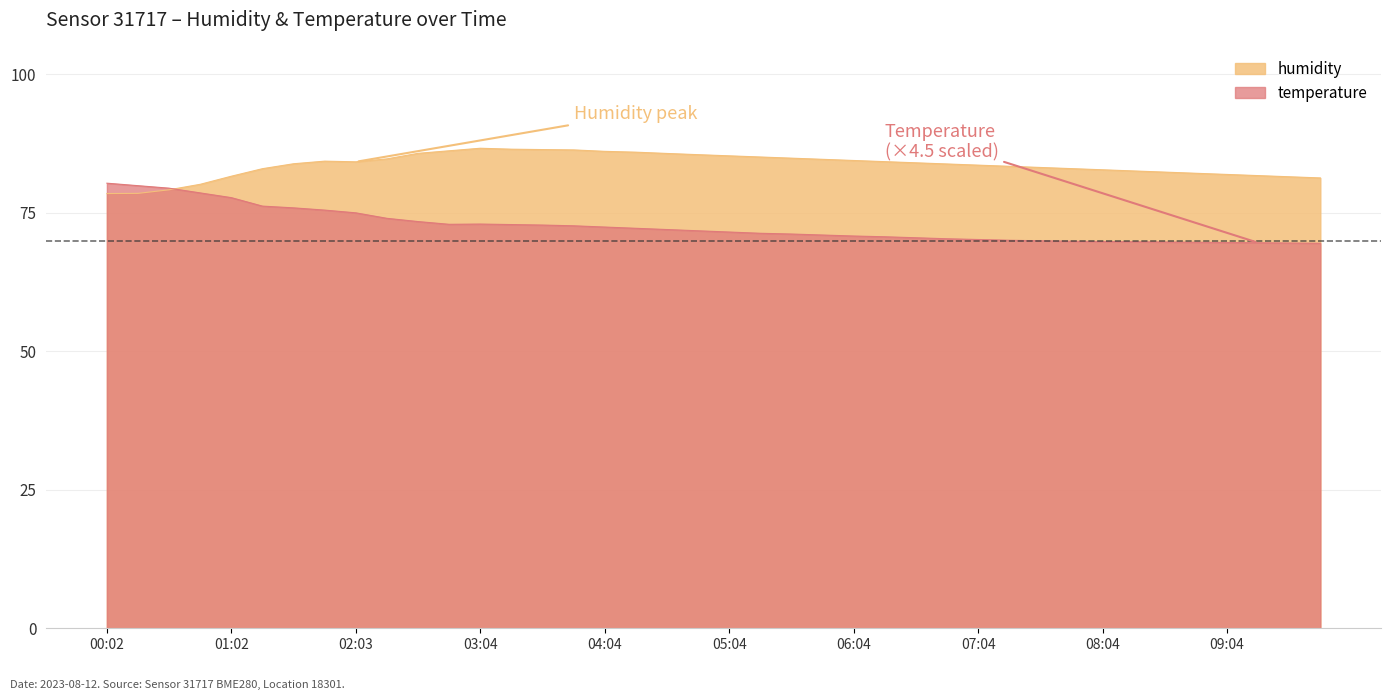

Rank the series by their maximum value, from lowest to highest.

temperature, humidity